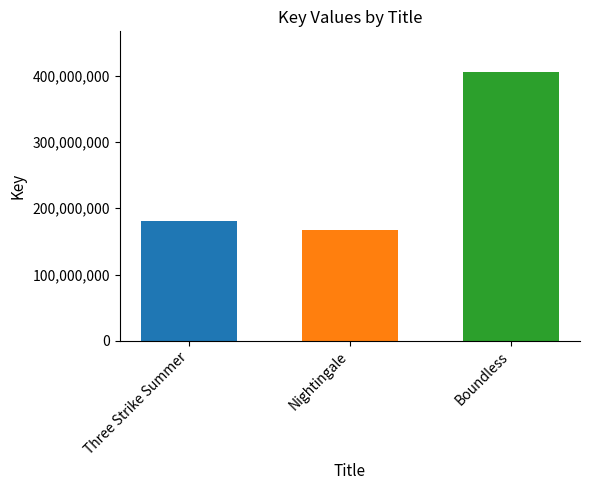

How many data points are less than 181393167?

1